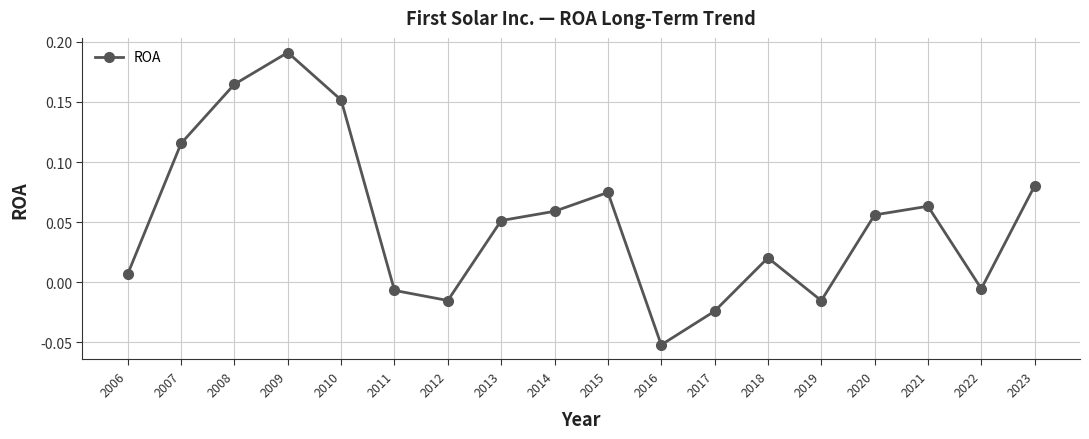

What is the sum of all values?

0.9